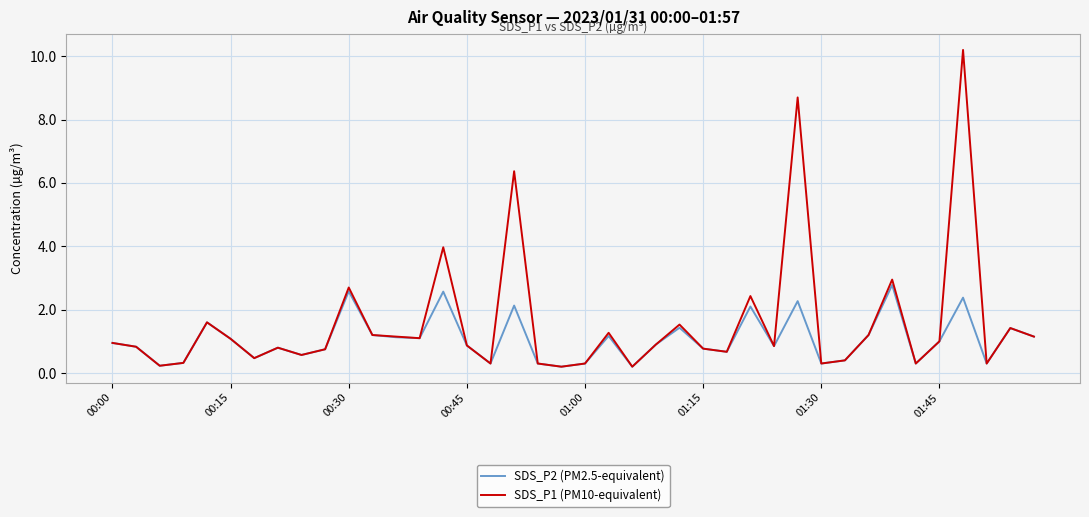

What is the difference between the maximum and minimum values in the SDS_P1 (PM10-equivalent) series?

10.0